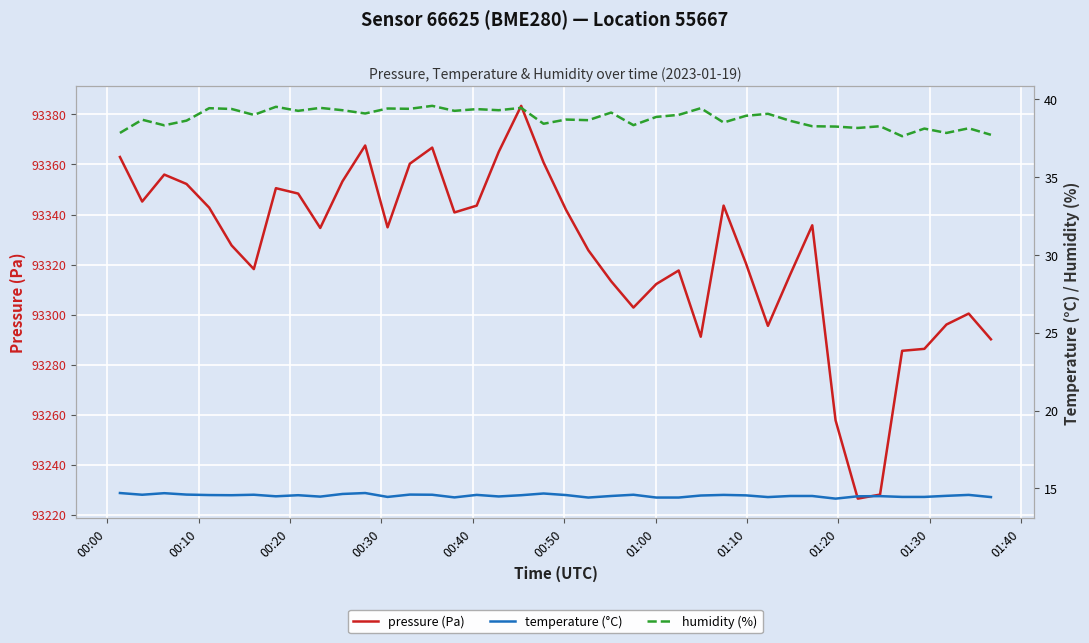

In temperature (°C), how many points are lower than both neighbors (excluding endpoints)?

10